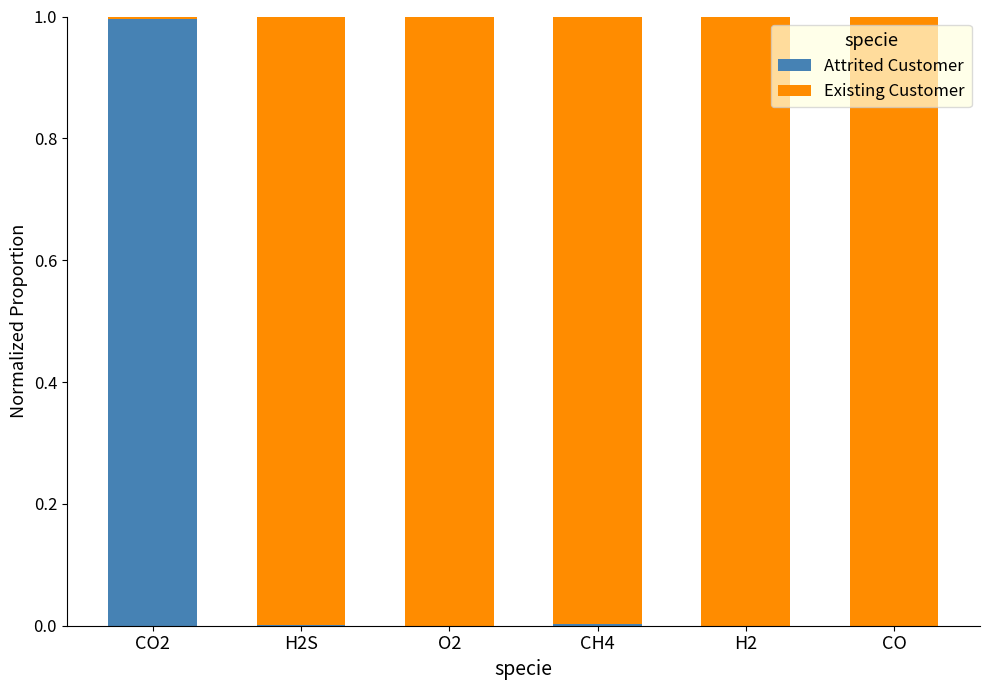

What is the sum of all Attrited Customer values?

1.0